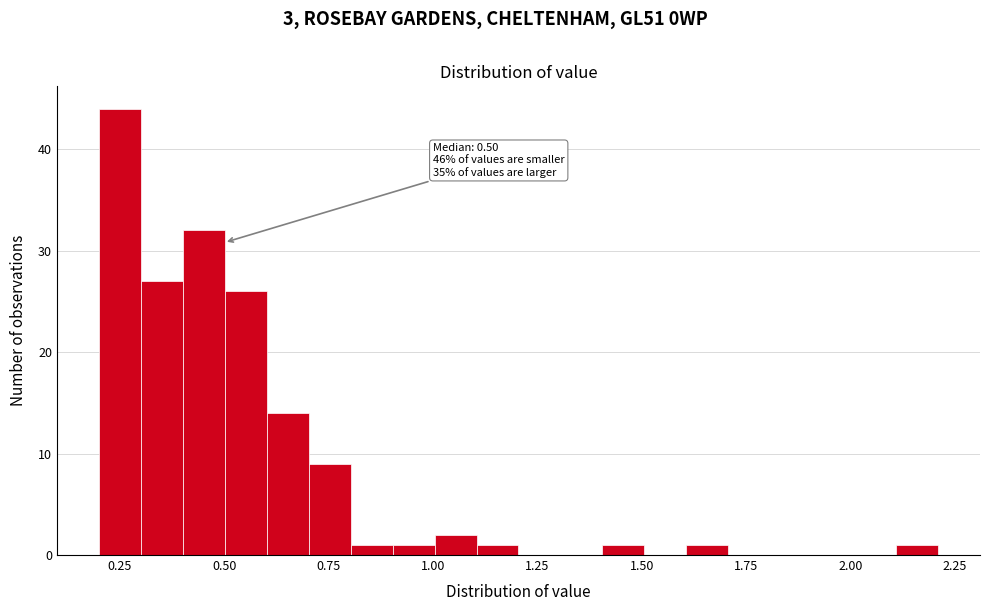

Around what value on the x-axis is the tallest bar? Give the approximate position of its centre, as read against the axis.

0.25